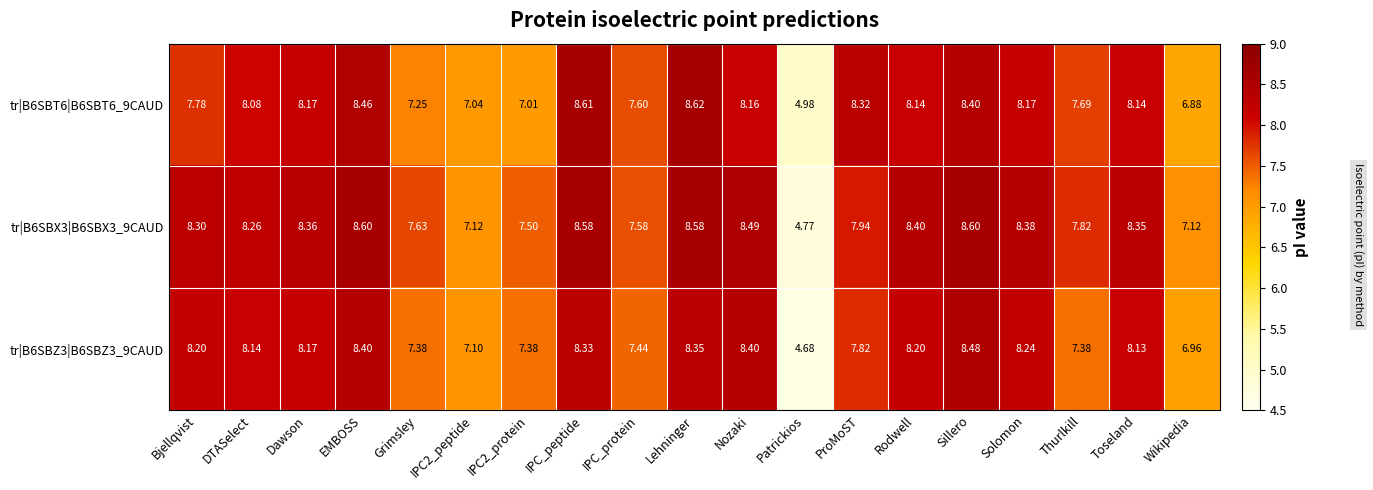

At which category does the chart reach its peak across all series?

Lehninger